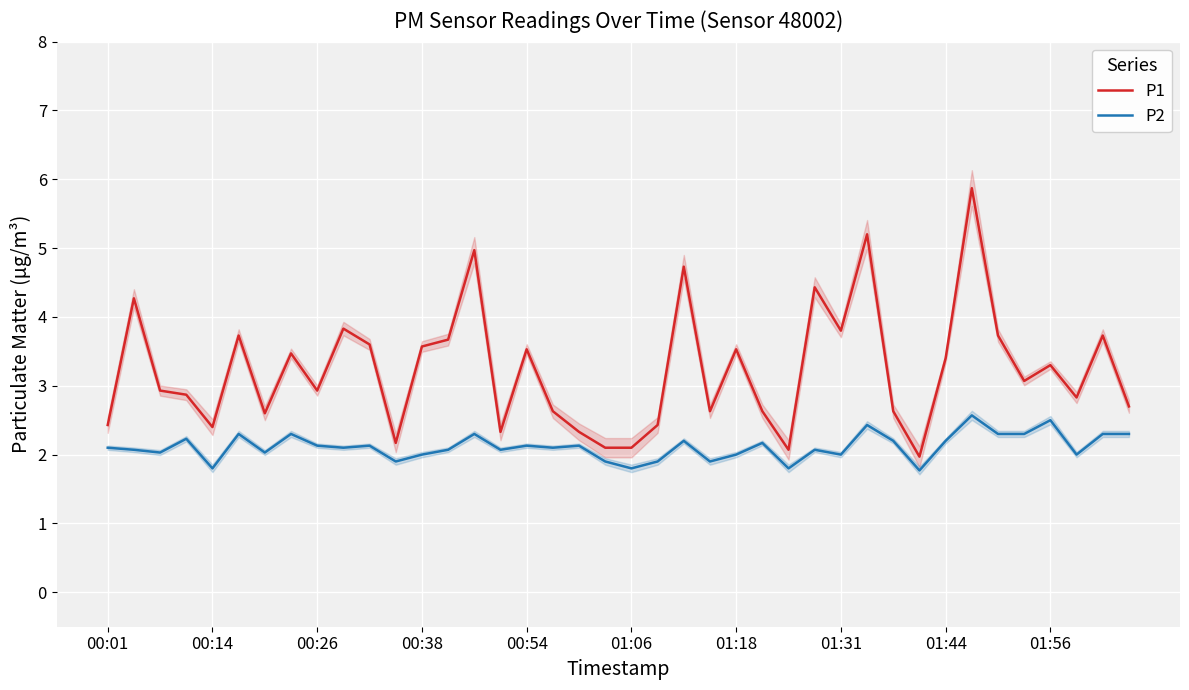

Which category has the highest value in the P2 series?

33